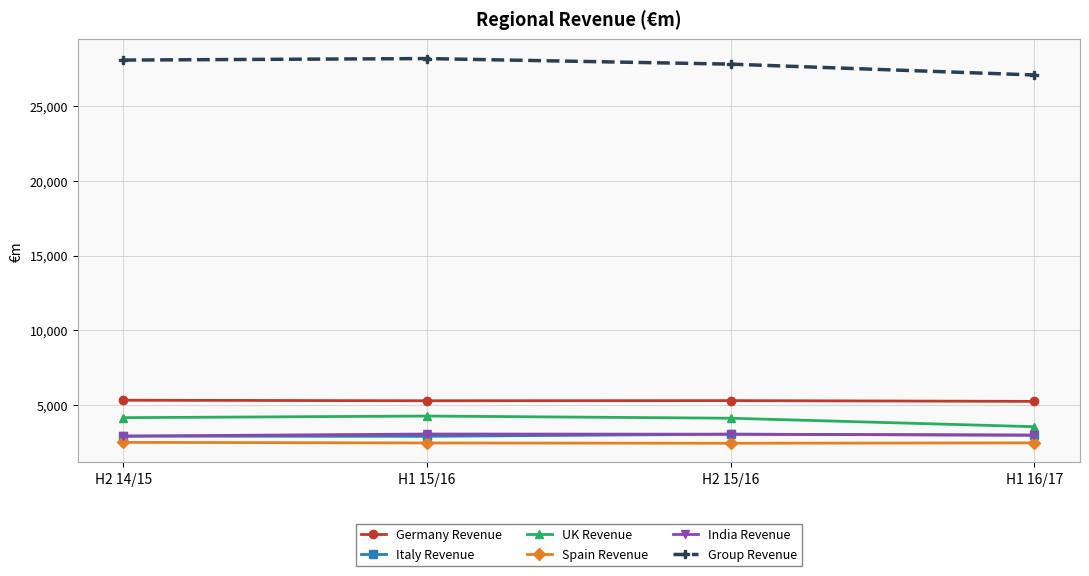

Is it true that Group Revenue equals 27054 at H1 16/17?

True